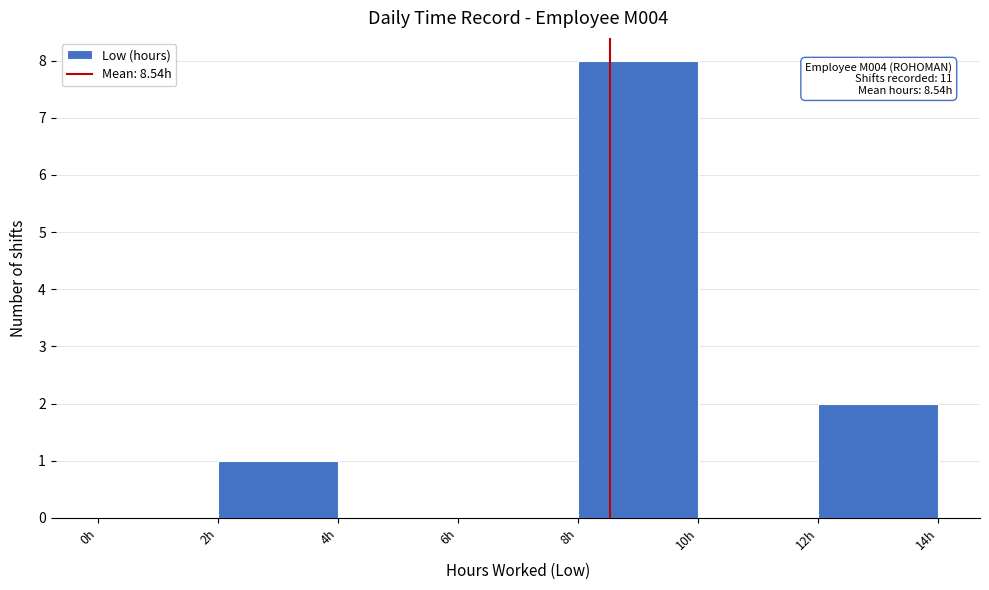

Over which range of the x-axis is the bar tallest?

8 to 10